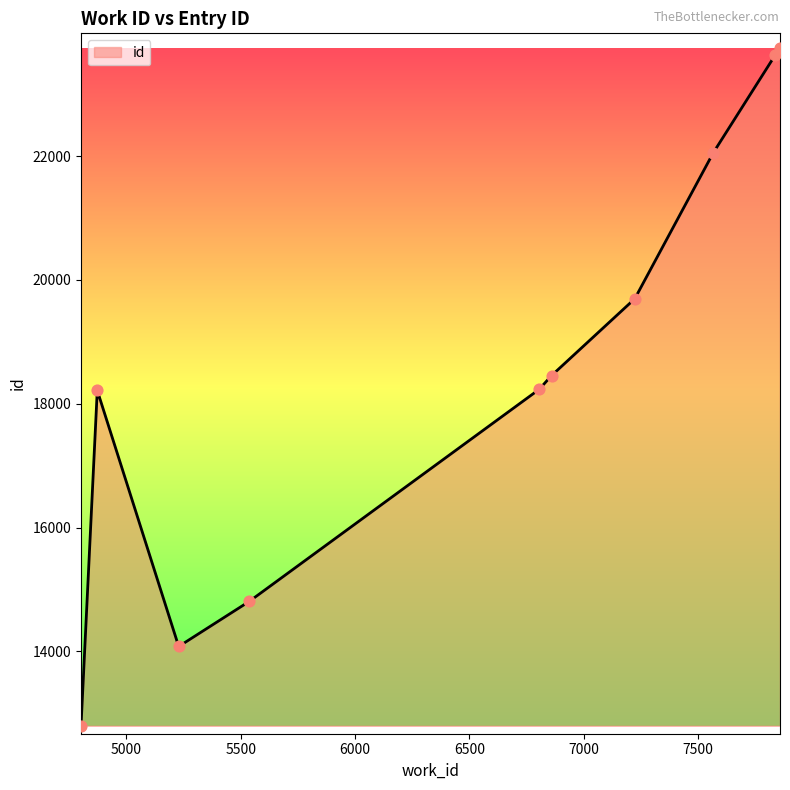

What is the difference between the maximum and minimum values?

10945